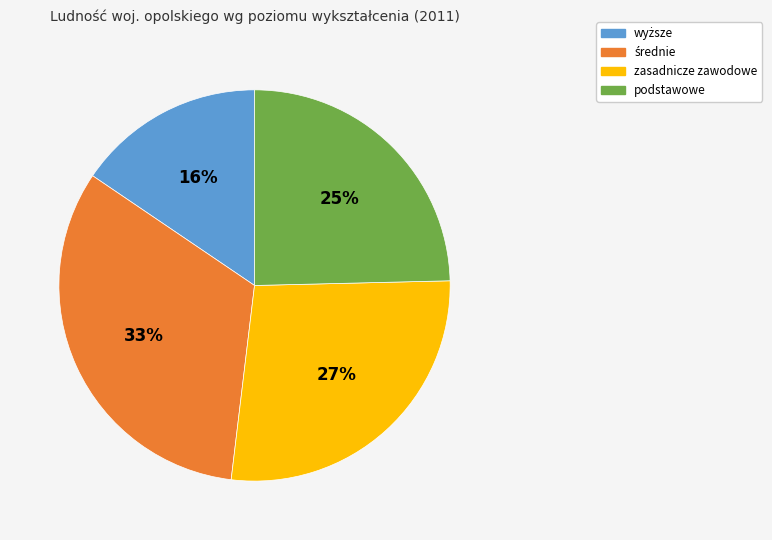

Is zasadnicze zawodowe the majority of the pie?

No